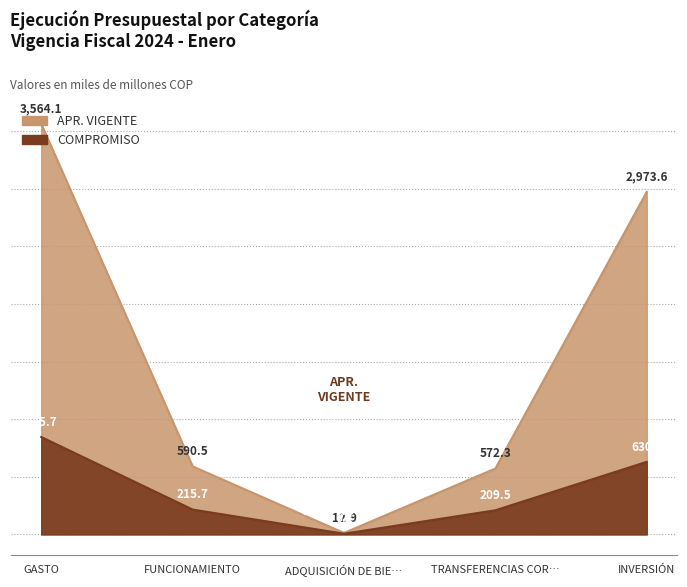

True or false: COMPROMISO and APR. VIGENTE intersect in this chart.

False